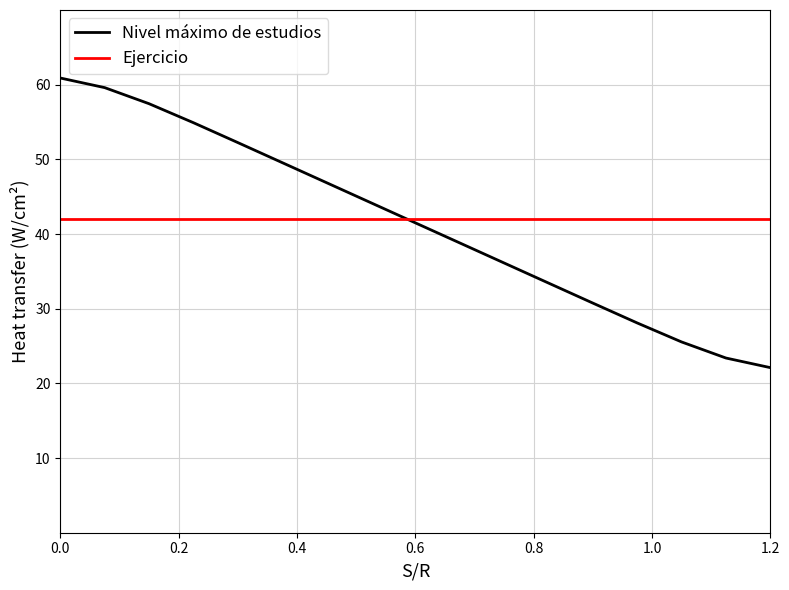

Which series has the widest spread of values?

Nivel máximo de estudios